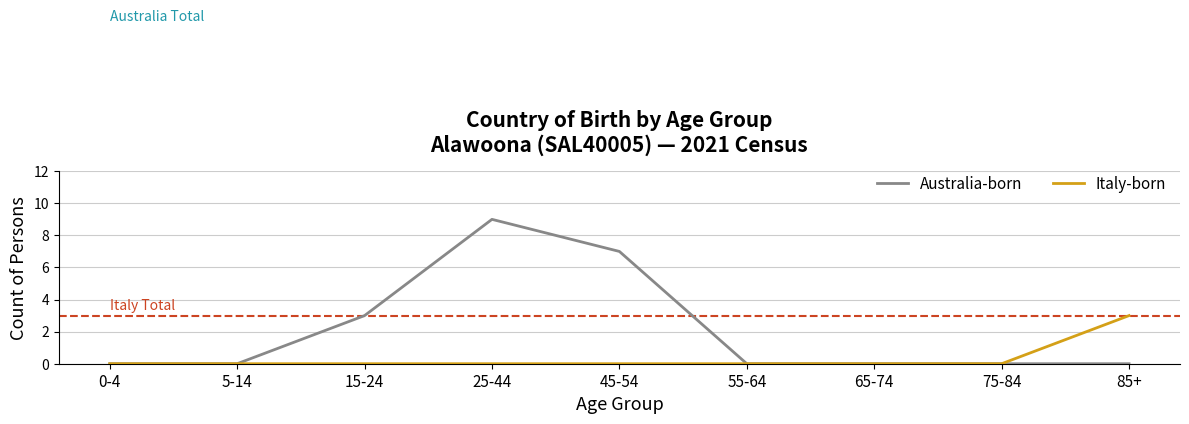

Count the Australia-born values in the range 0 to 3.

7